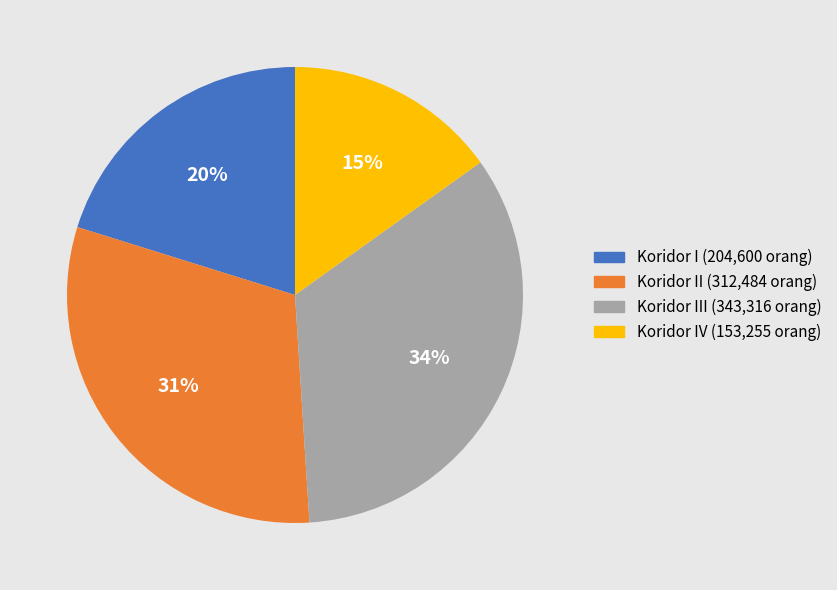

How many segments does this pie chart have?

4